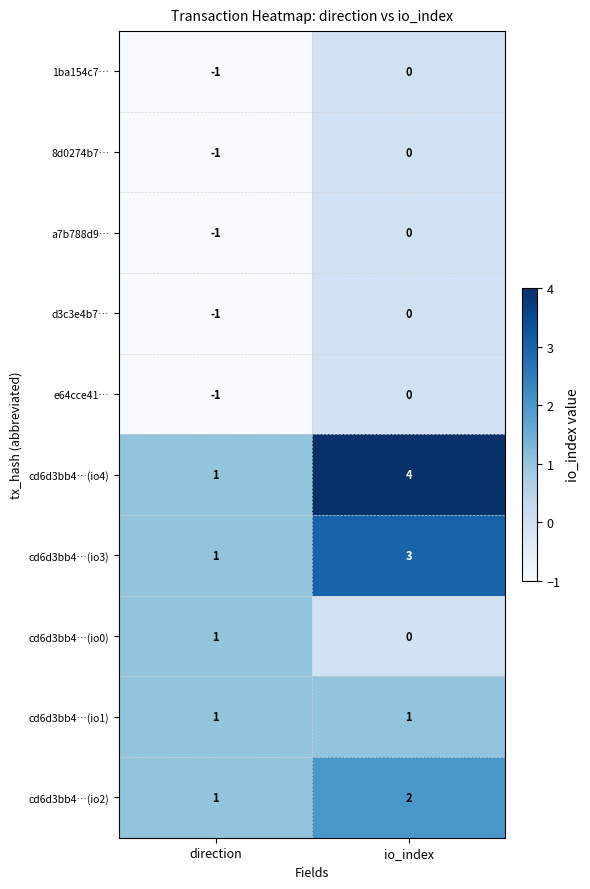

Rank the categories by 8d0274b7… value from highest to lowest.

io_index, direction